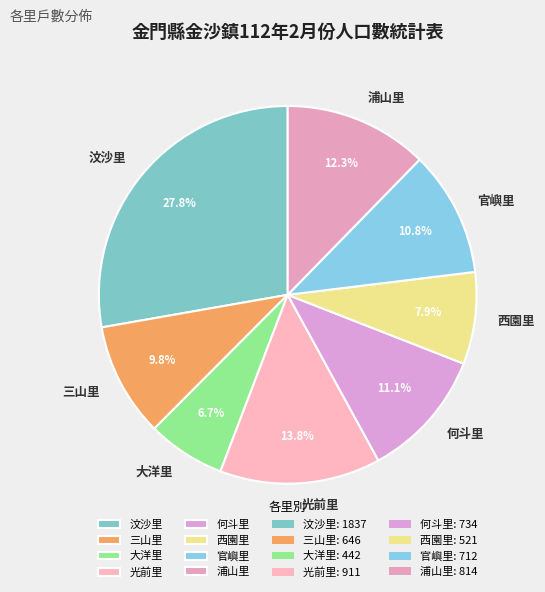

To the nearest percent, what is the average slice percentage?

12%